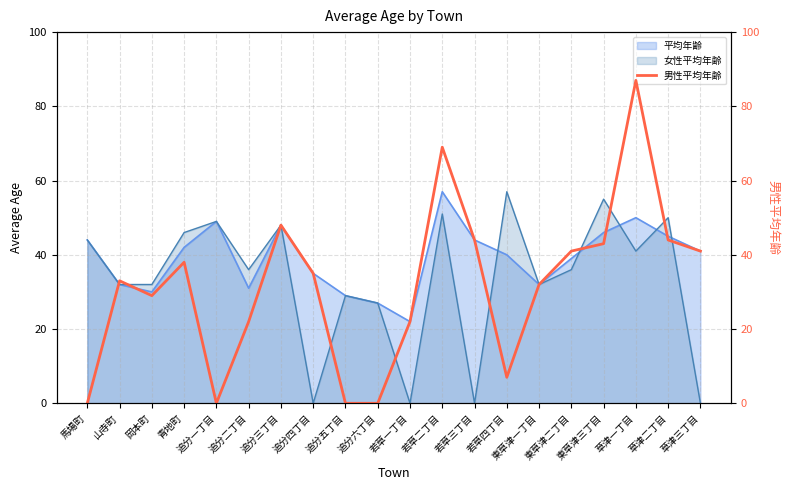

Reading left to right, list all the values displayed in this chart.

馬場町=0	山寺町=33	岡本町=29	青地町=38	追分一丁目=0	追分二丁目=22	追分三丁目=48	追分四丁目=35	追分五丁目=0	追分六丁目=0	若草一丁目=22	若草二丁目=69	若草三丁目=44	若草四丁目=7	東草津一丁目=32	東草津二丁目=41	東草津三丁目=43	草津一丁目=87	草津二丁目=44	草津三丁目=41